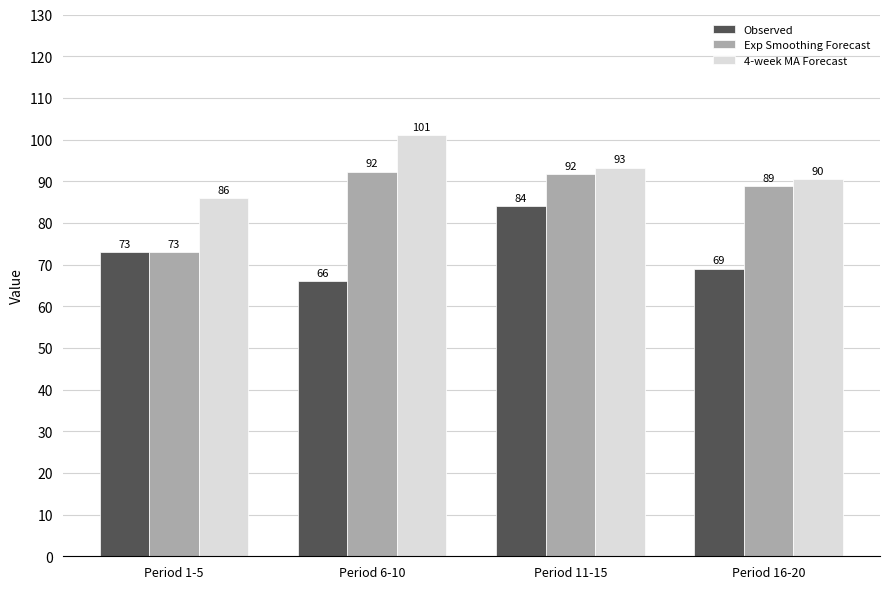

How many groups of bars are there?

4